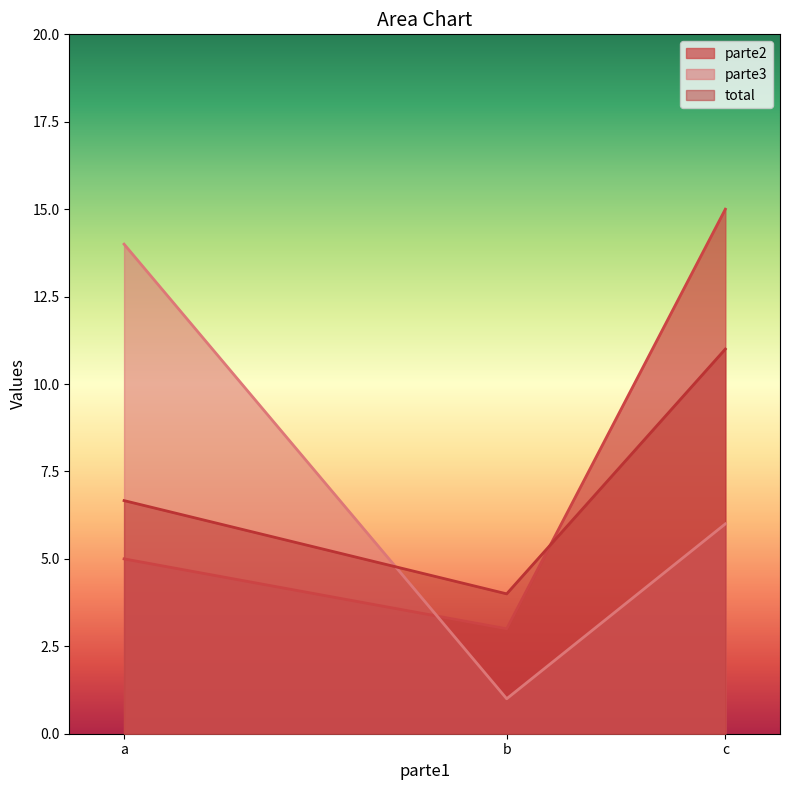

What is the sum of all total values?

21.7